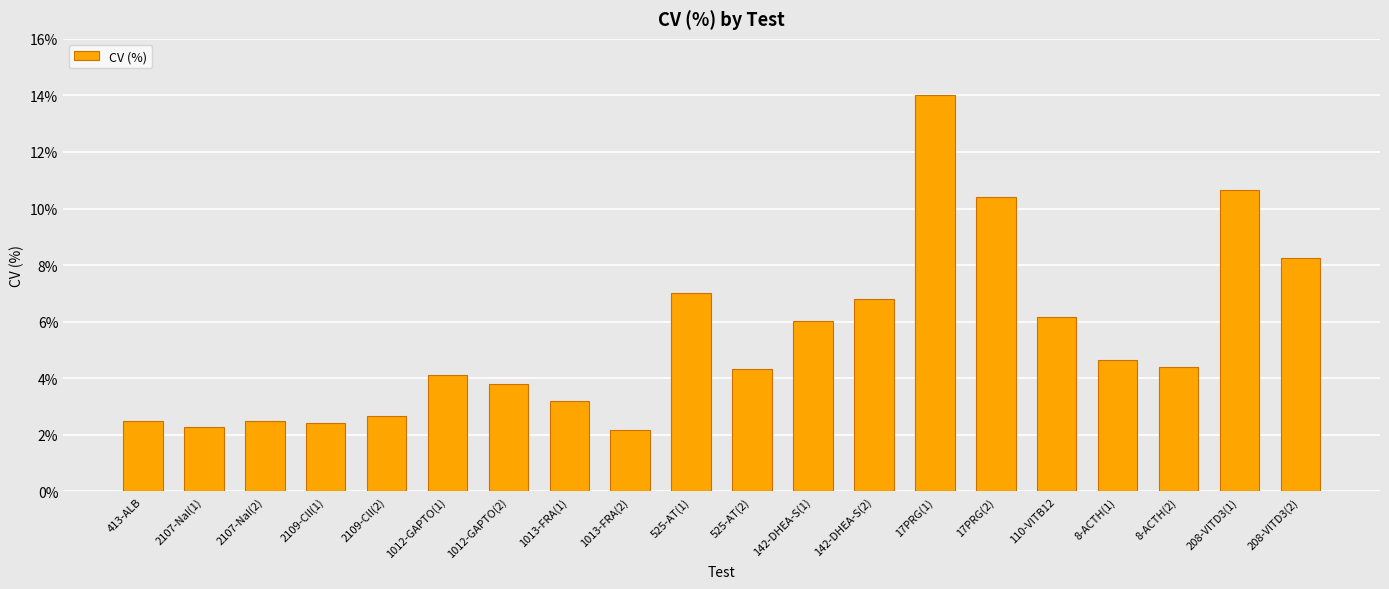

What is the sum of all values?

108.3